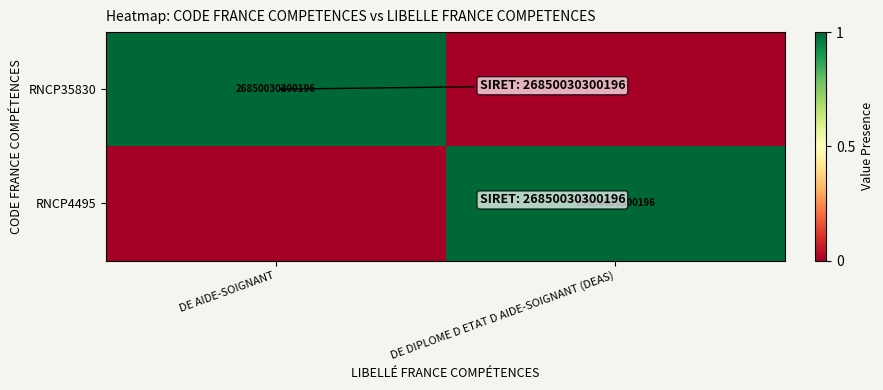

True or false: RNCP4495 has a value of 36810571202286 at DE DIPLOME D ETAT D AIDE-SOIGNANT (DEAS).

False